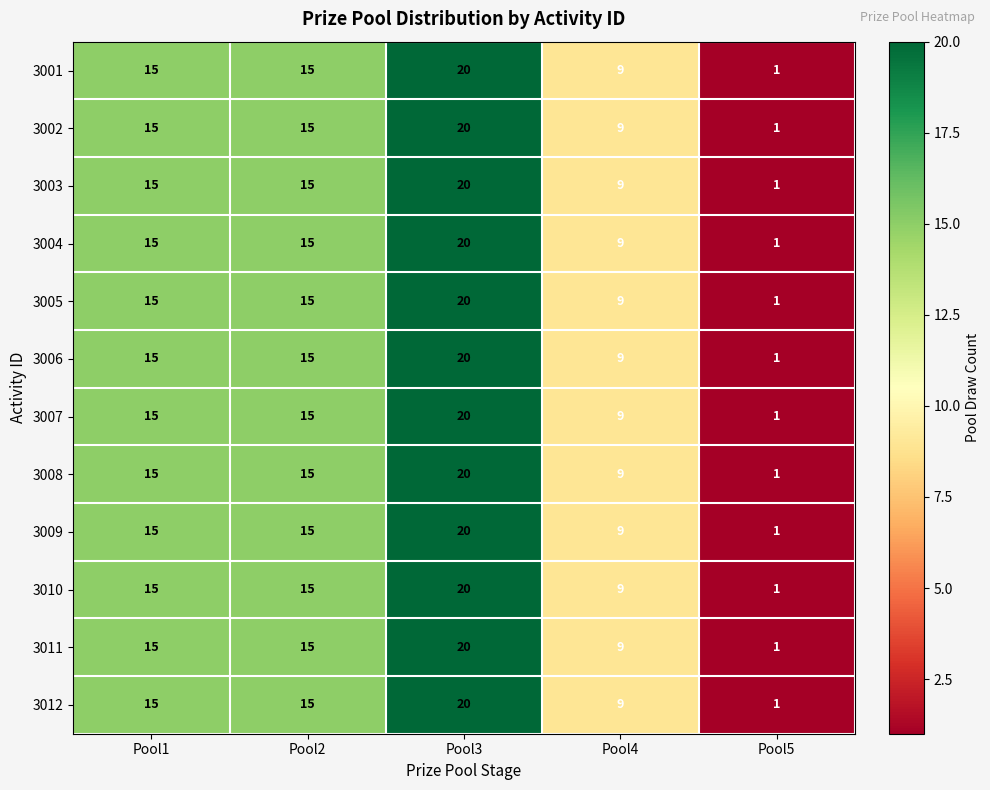

How many series are shown in this chart?

12